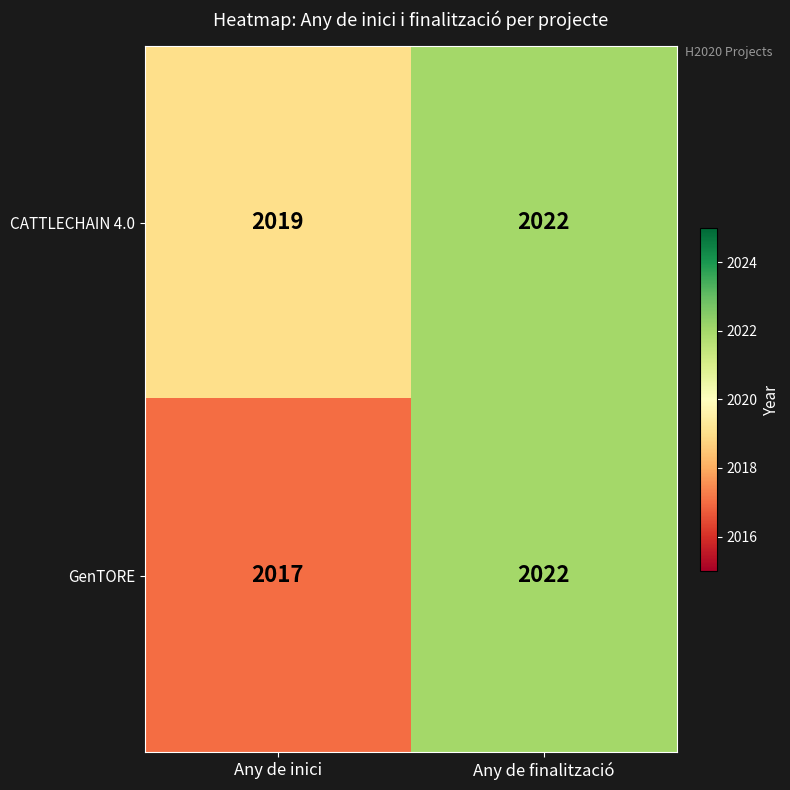

At which label is GenTORE closest to 2019?

Any de inici